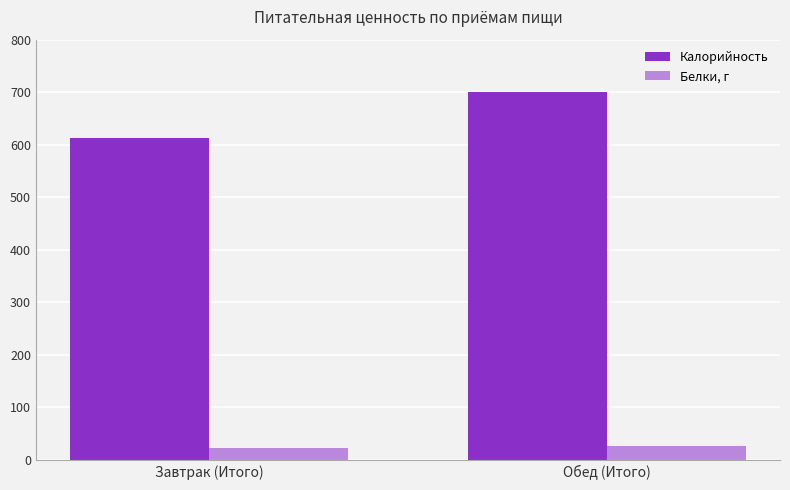

At which category does the chart reach its minimum across all series?

Завтрак (Итого)